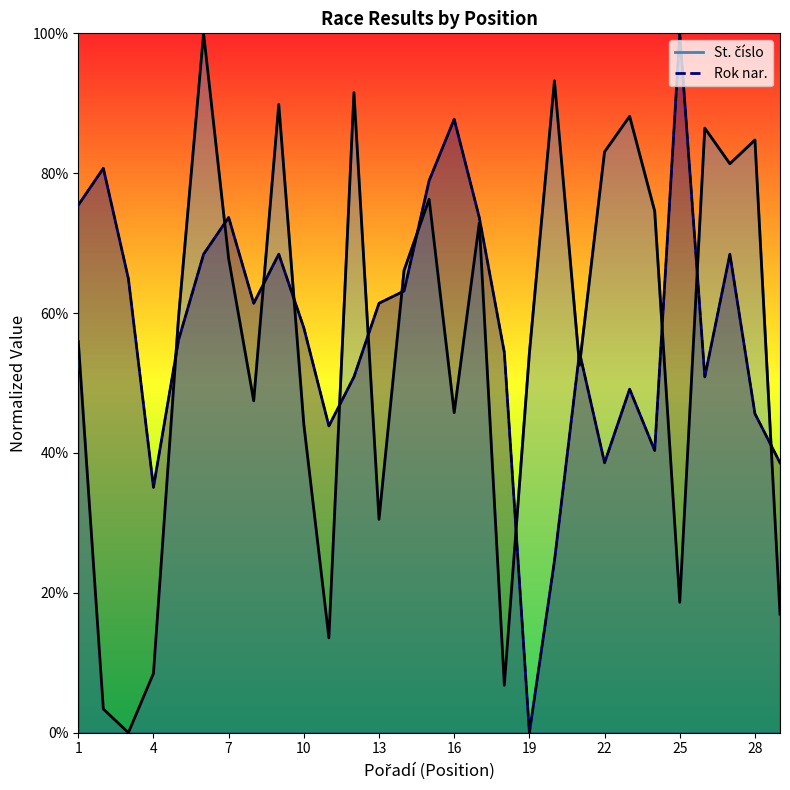

What is the difference between the maximum and minimum values in the Rok nar. series?

1.0